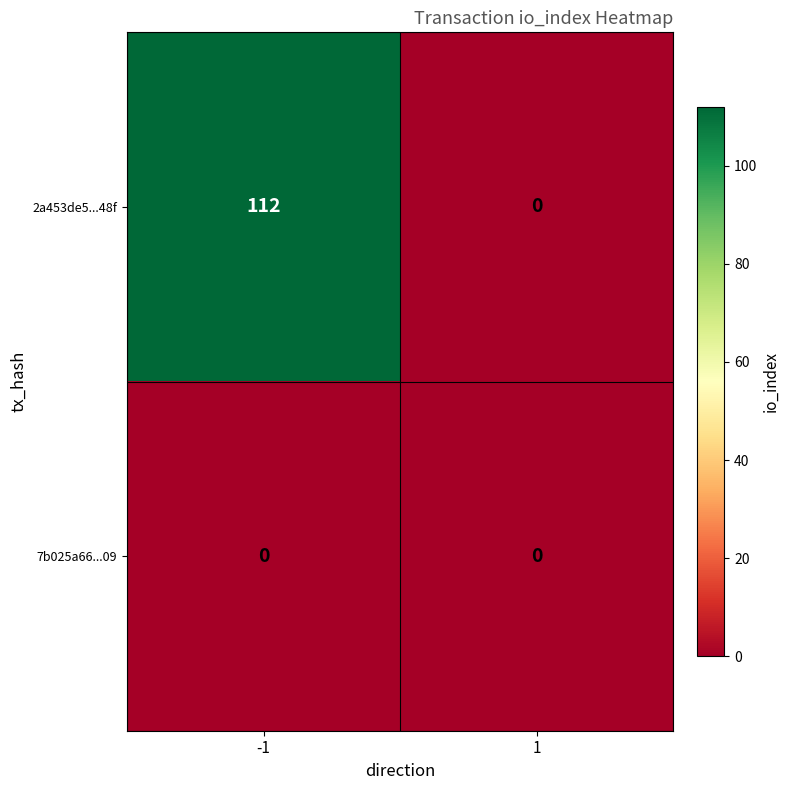

Which series has the largest total across all categories?

2a453de5...48f